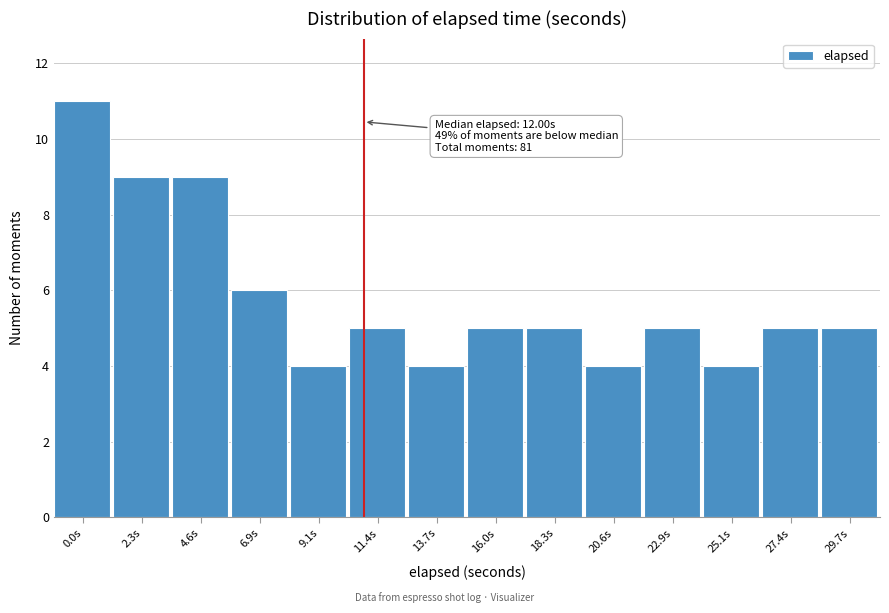

Reading left to right, extract all data points from this chart.

0.0s=11	2.3s=9	4.6s=9	6.9s=6	9.1s=4	11.4s=5	13.7s=4	16.0s=5	18.3s=5	20.6s=4	22.9s=5	25.1s=4	27.4s=5	29.7s=5